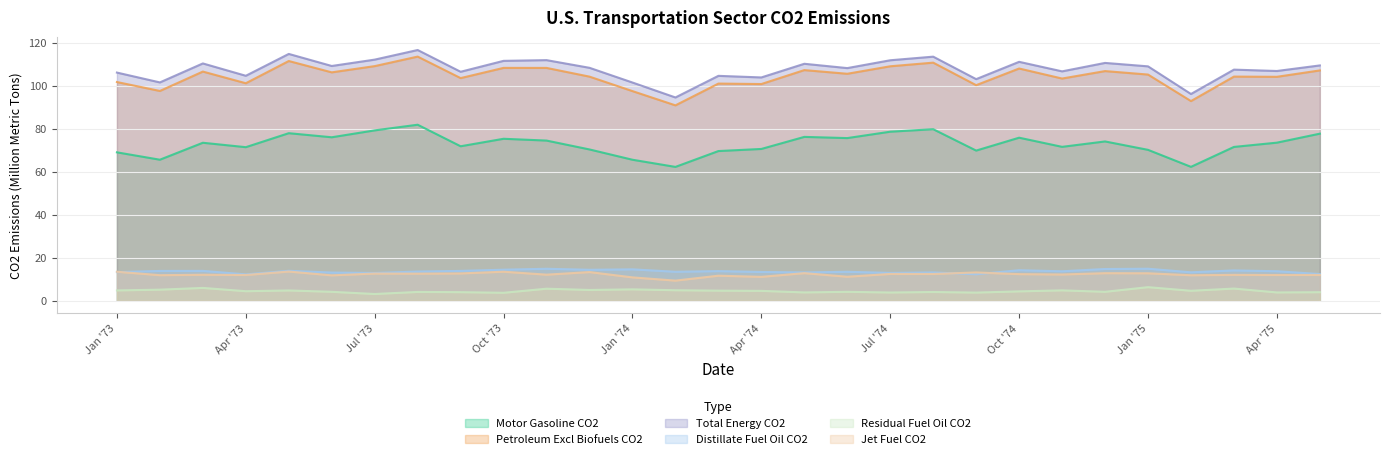

What is the greatest value displayed?

116.7